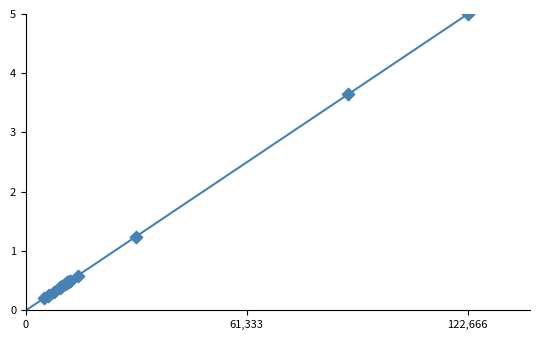

What Y value in the scatter plot is closest to 2?

1.2